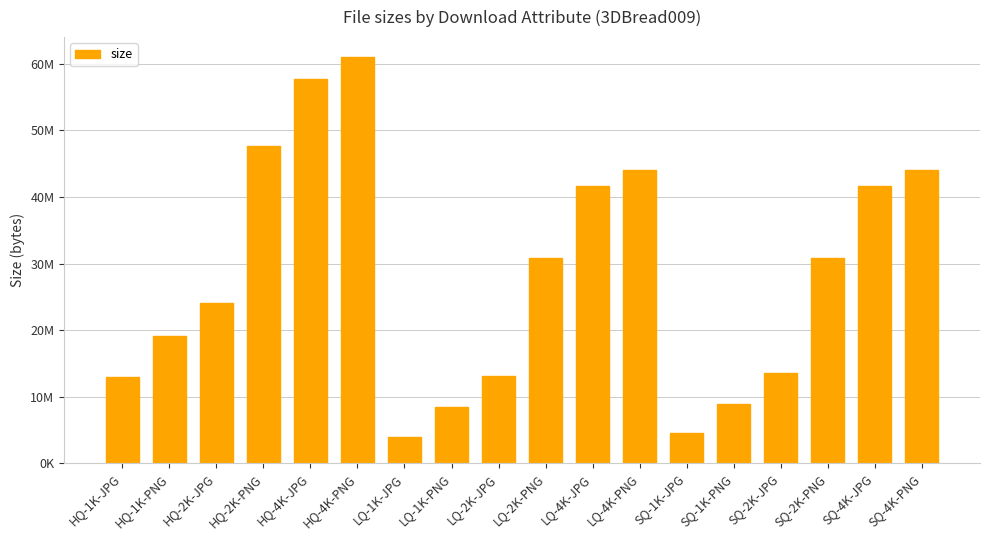

What is the ratio of the value at SQ-4K-JPG to the value at LQ-2K-PNG?

1.4